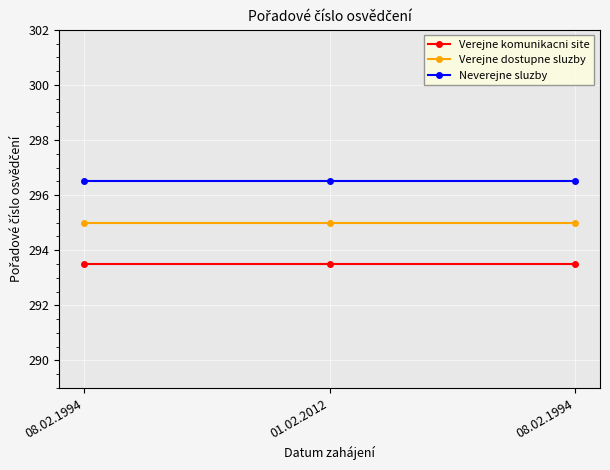

Reading right to left, what are all the values shown in this chart?

Verejne komunikacni site: 08.02.1994=293.5	01.02.2012=293.5	08.02.1994=293.5
Verejne dostupne sluzby: 08.02.1994=295.0	01.02.2012=295.0	08.02.1994=295.0
Neverejne sluzby: 08.02.1994=296.5	01.02.2012=296.5	08.02.1994=296.5